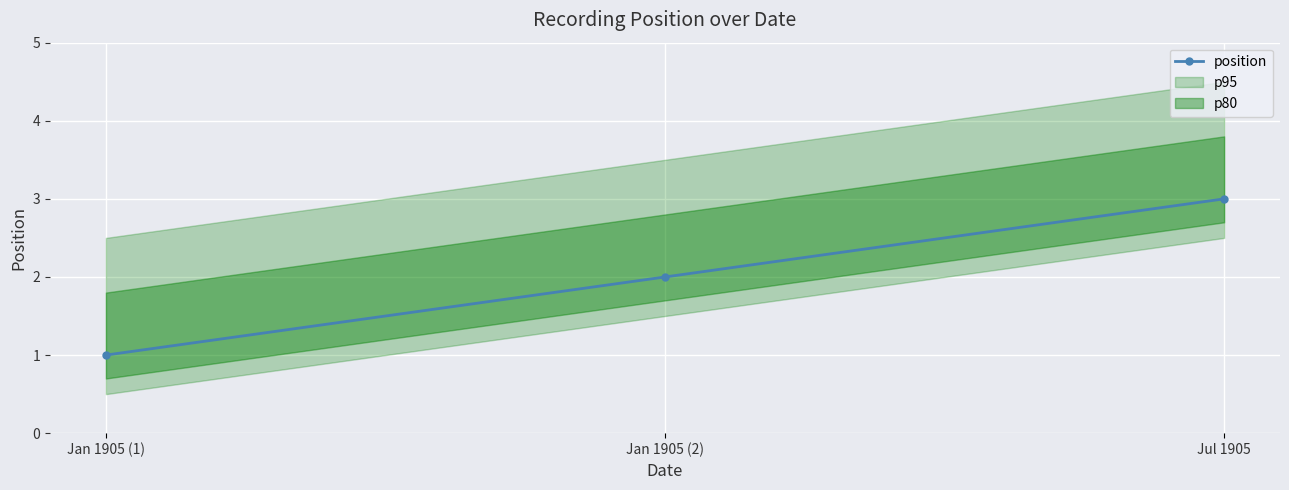

What position from the left is Jan 1905 (1)?

1